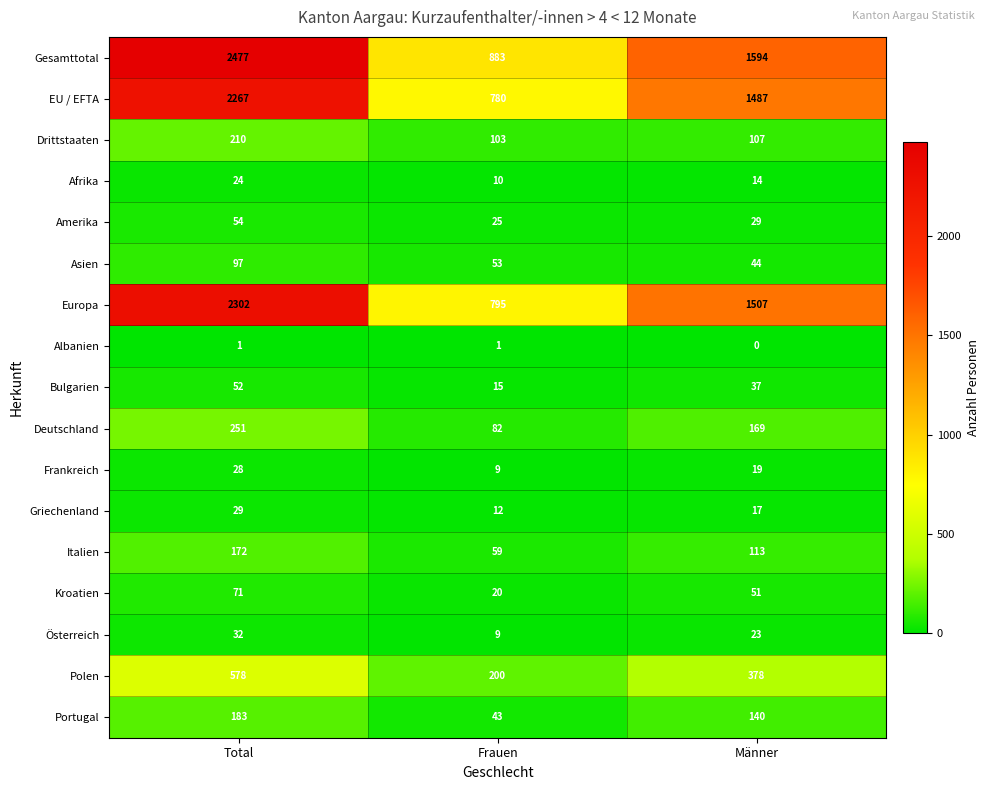

Which series has the largest range (max minus min)?

Gesamttotal